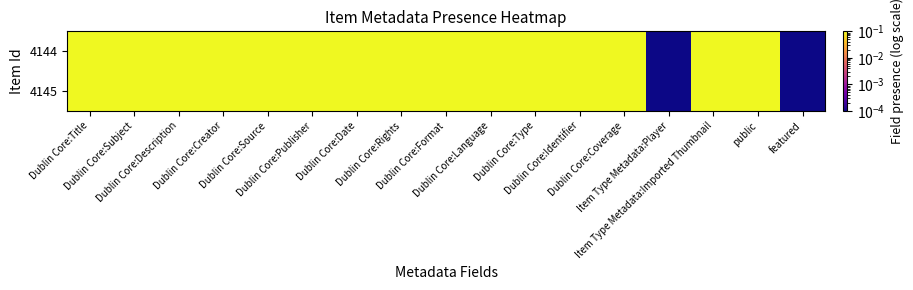

Which series changed the most between Dublin Core:Format and Item Type Metadata:Player?

4144